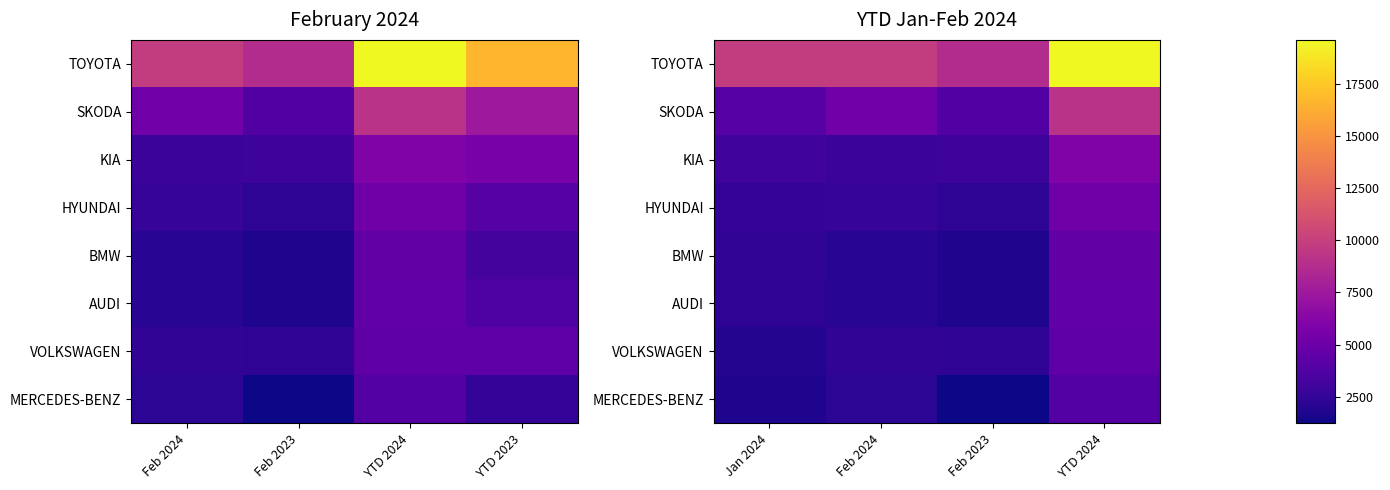

How many data points in TOYOTA are above 9807?

1